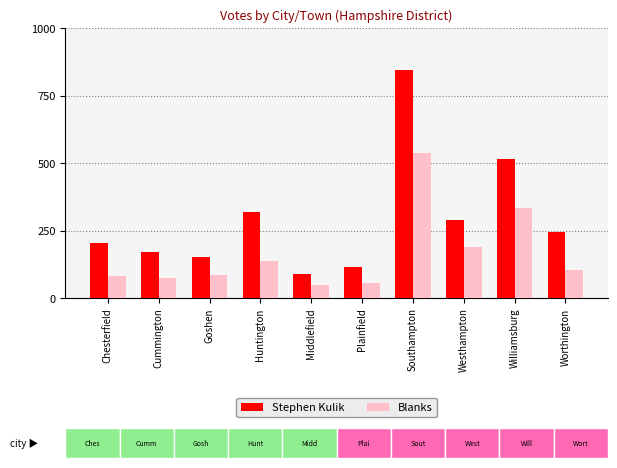

What is the value of the Stephen Kulik bar at the 6th from the left?

115